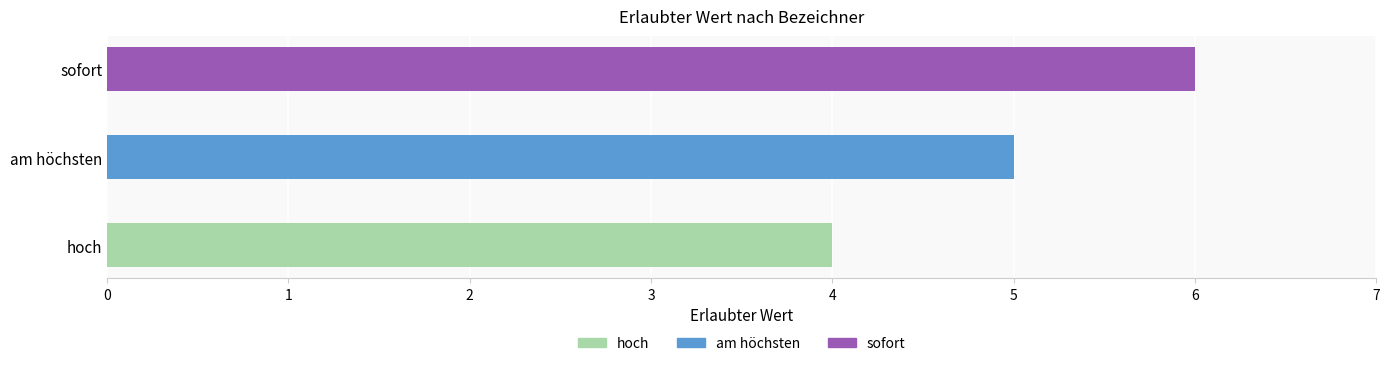

Reading top to bottom, what are all the values shown in this chart?

sofort=6	am höchsten=5	hoch=4